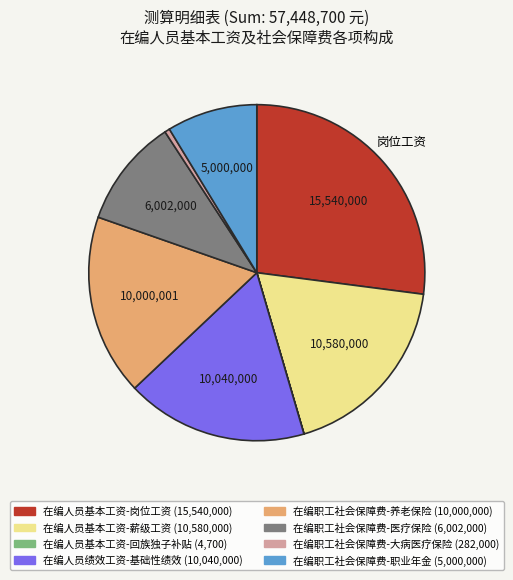

The 在编职工社会保障费-职业年金 (5,000,000) slice represents 9% of the pie. True or false?

True